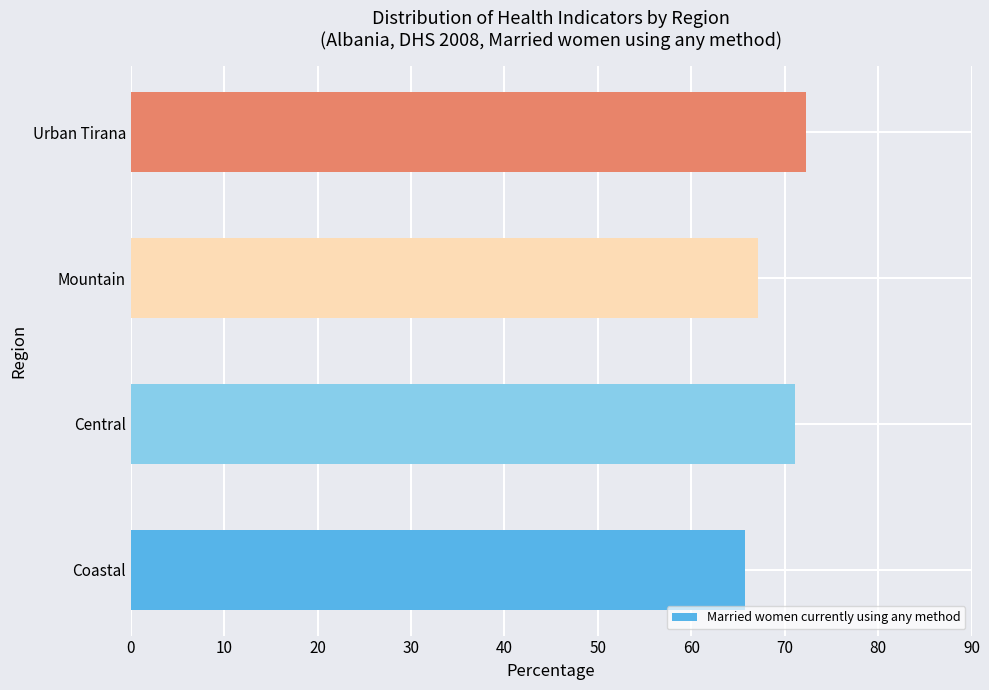

List the labels in order of value, largest first.

Urban Tirana, Central, Mountain, Coastal